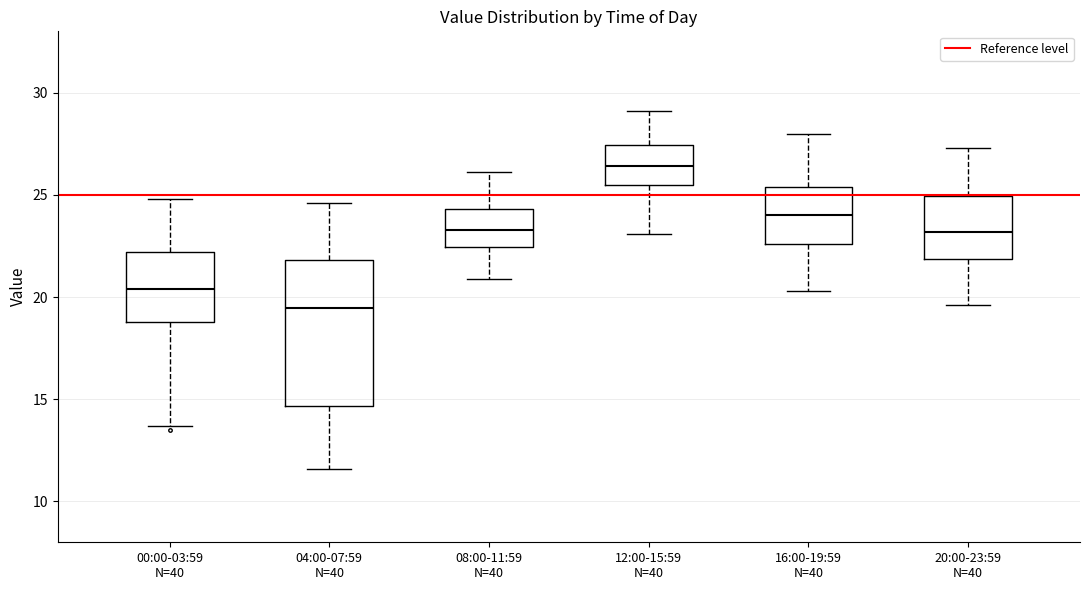

Reading left to right, transcribe this box plot: for each box, give where its median line is, the range the box spans, and where its two whiskers end, as read against the y-axis. The values are not printed on the chart, so give them approximately, as read against the axis.

00:00-03:59 N=40: median 20.5, box 19.0 to 22.0, whiskers 13.5 to 25.0
04:00-07:59 N=40: median 19.5, box 14.5 to 22.0, whiskers 11.5 to 24.5
08:00-11:59 N=40: median 23.5, box 22.5 to 24.5, whiskers 21.0 to 26.0
12:00-15:59 N=40: median 26.5, box 25.5 to 27.5, whiskers 23.0 to 29.0
16:00-19:59 N=40: median 24.0, box 22.5 to 25.5, whiskers 20.5 to 28.0
20:00-23:59 N=40: median 23.0, box 22.0 to 25.0, whiskers 19.5 to 27.5